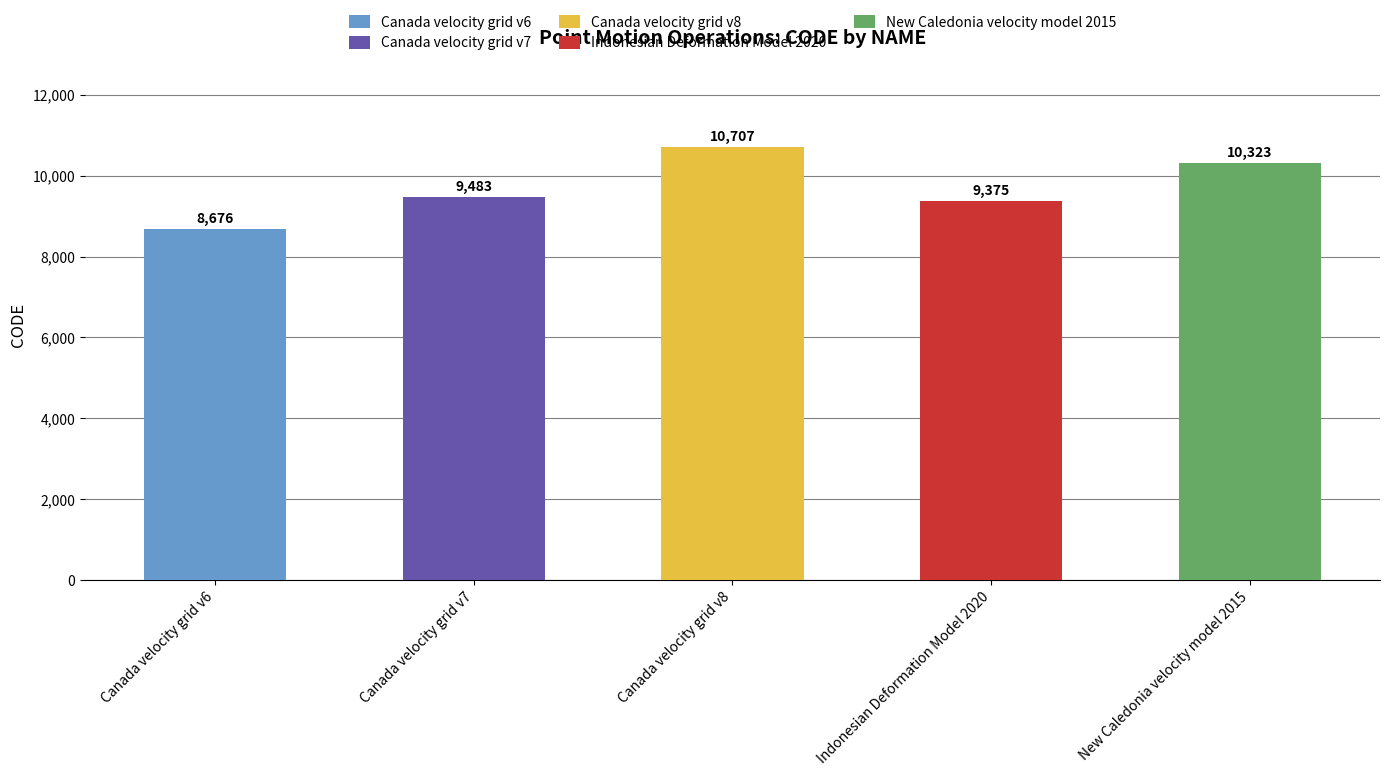

Which has a higher value, Canada velocity grid v7 or Indonesian Deformation Model 2020?

Canada velocity grid v7